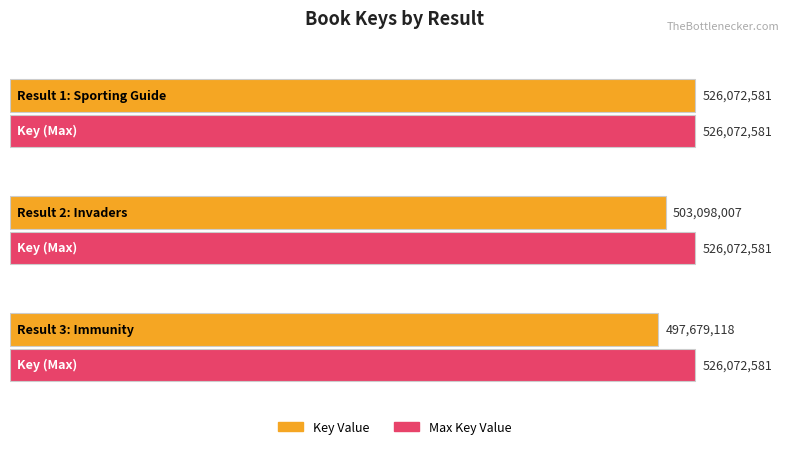

What is the average value?

508949902